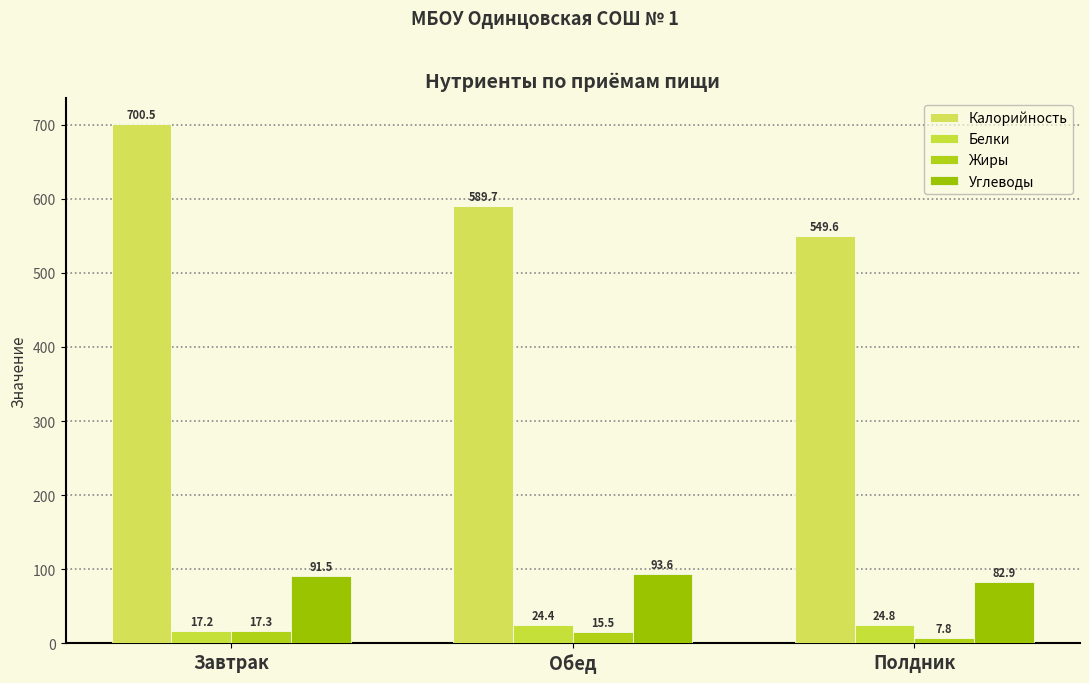

True or false: Жиры has a value of 10.7 at Полдник.

False